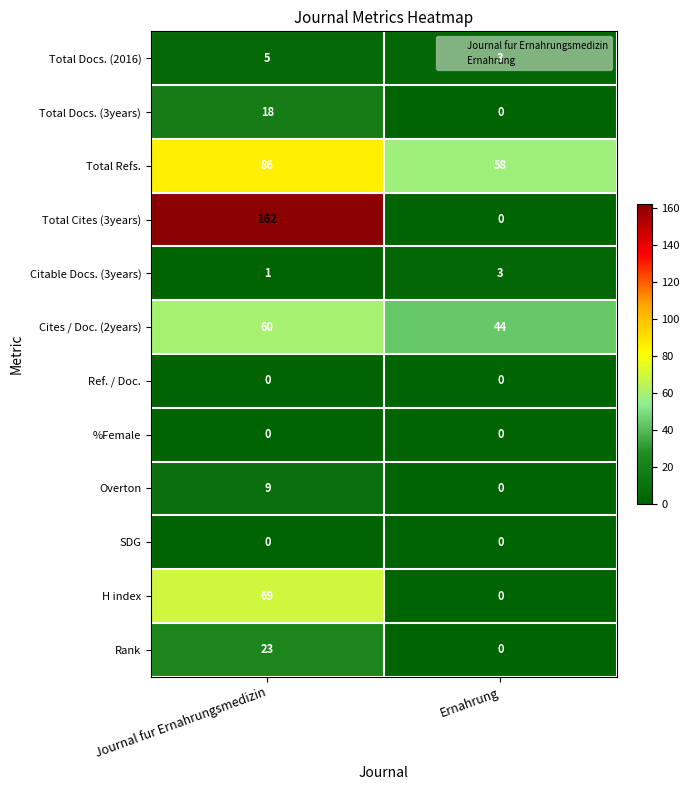

Which series has the largest range (max minus min)?

Total Cites (3years)